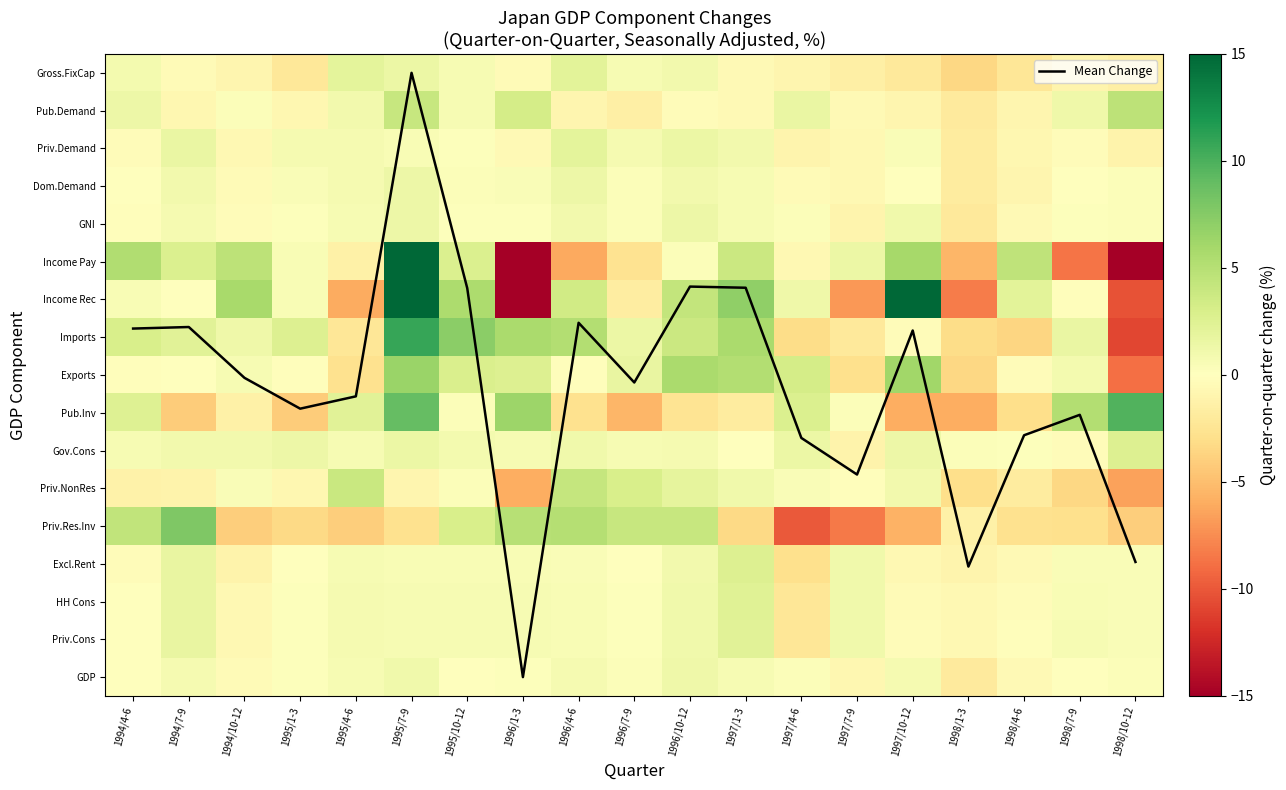

Where is Exports nearest to the value -1?

1998/4-6